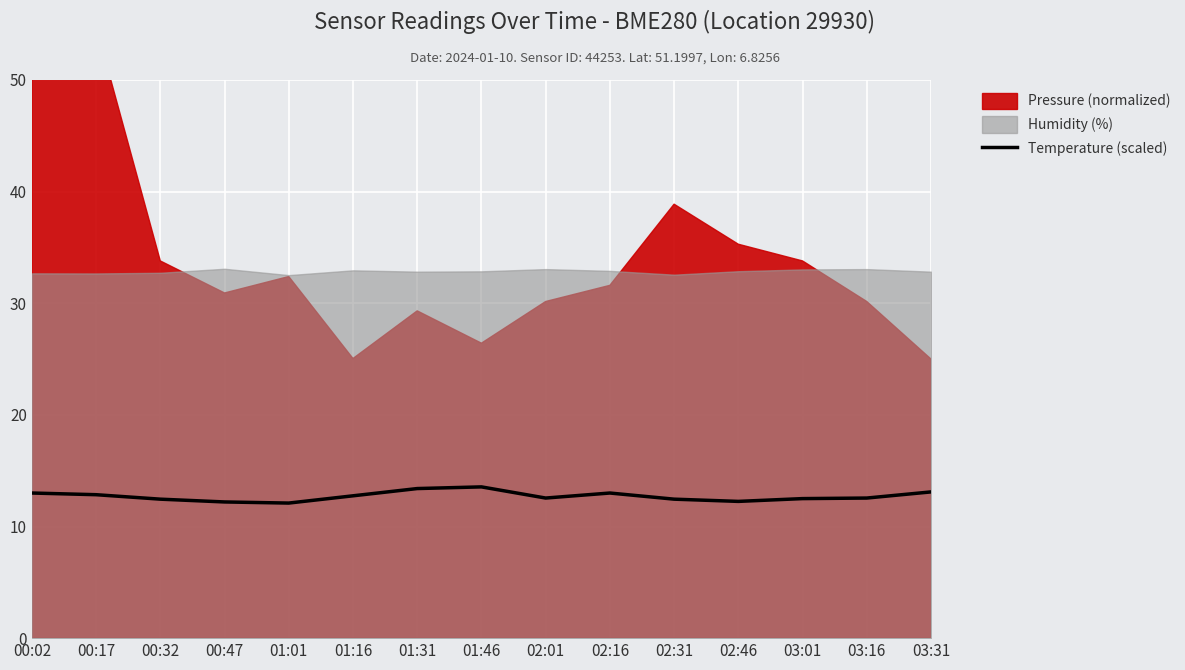

What is the change in value from 00:32 to 01:46?

+1.1